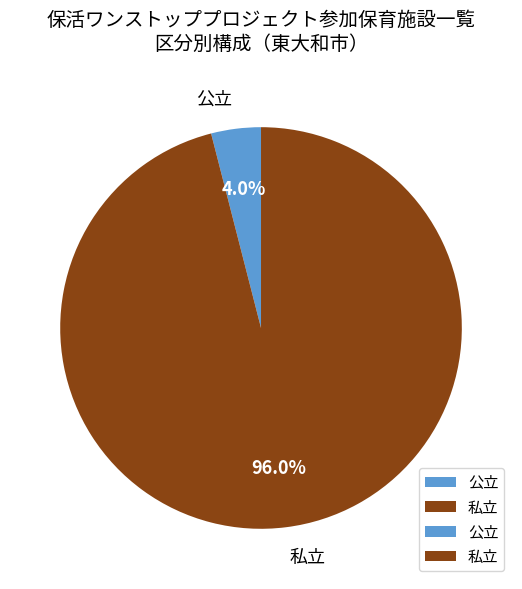

Which category accounts for the majority?

私立